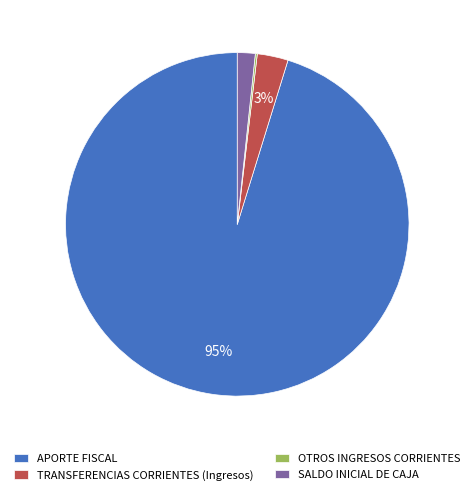

Is there any slice that represents more than half of the pie?

Yes